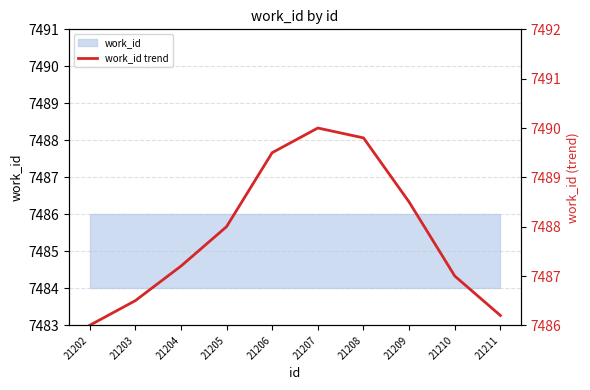

At which category does the data reach its first local peak?

21207